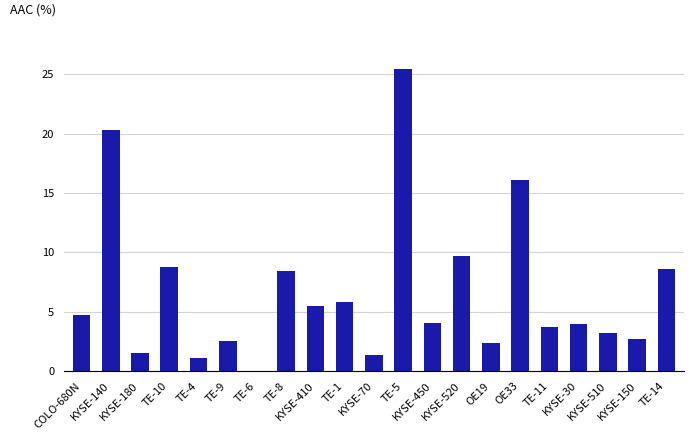

How many data points does each series have?

21